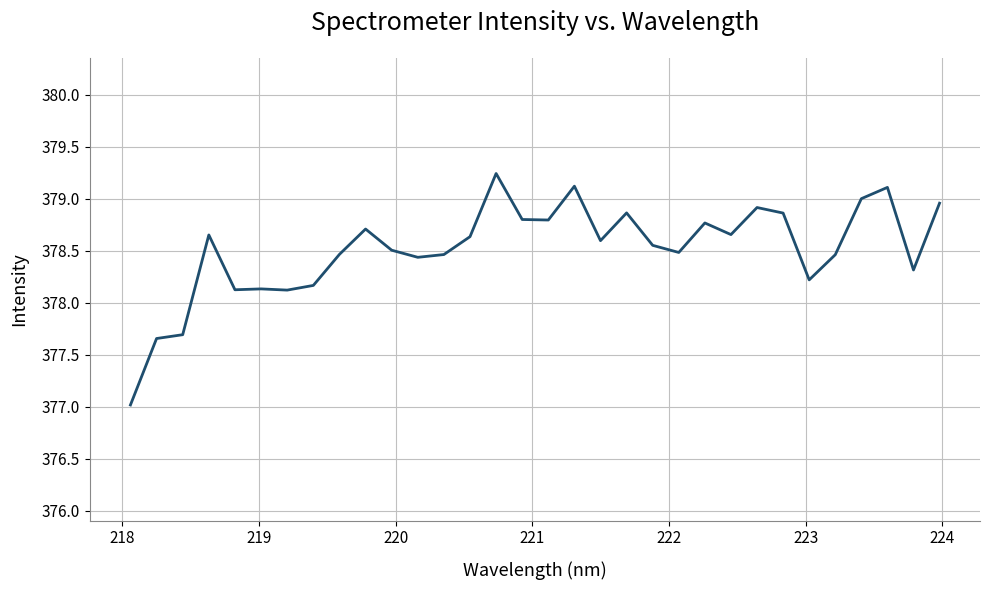

What is the difference between the maximum and minimum values?

2.2